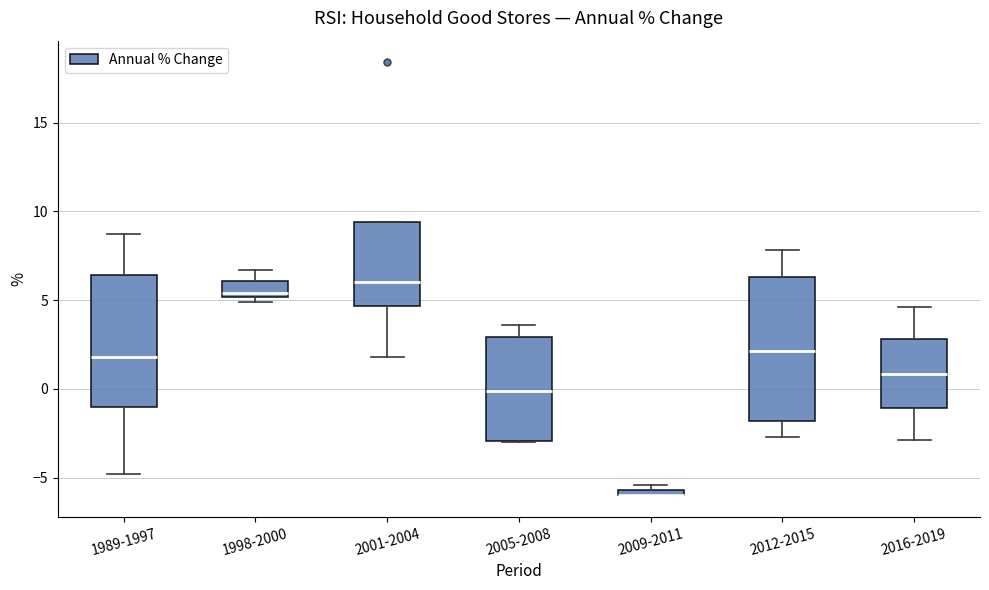

Comparing the boxes themselves (not the whiskers), which one is the tallest?

2012-2015